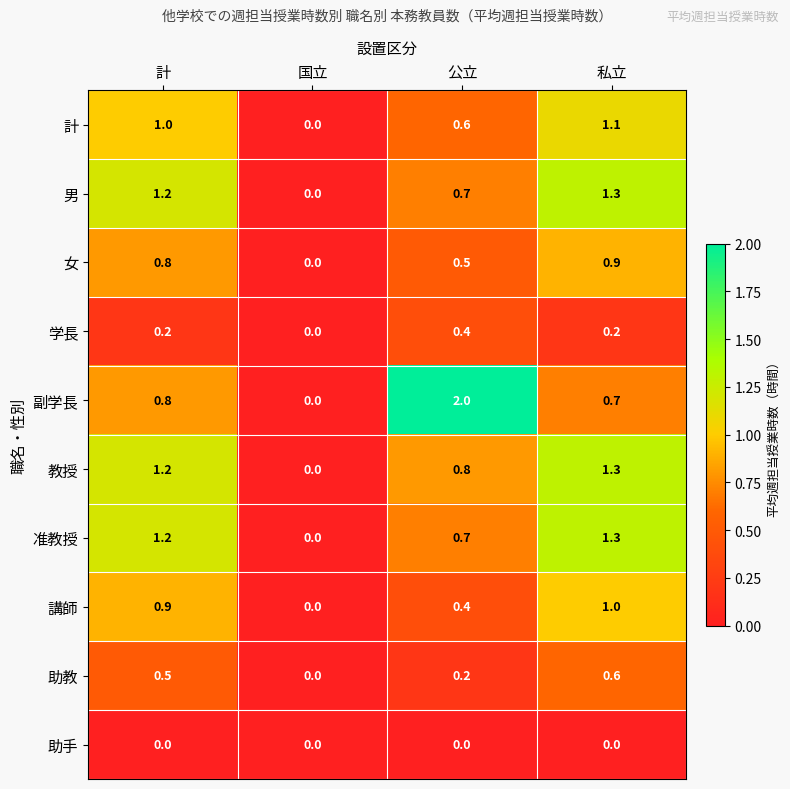

What is the total value across all series at 計?

7.8